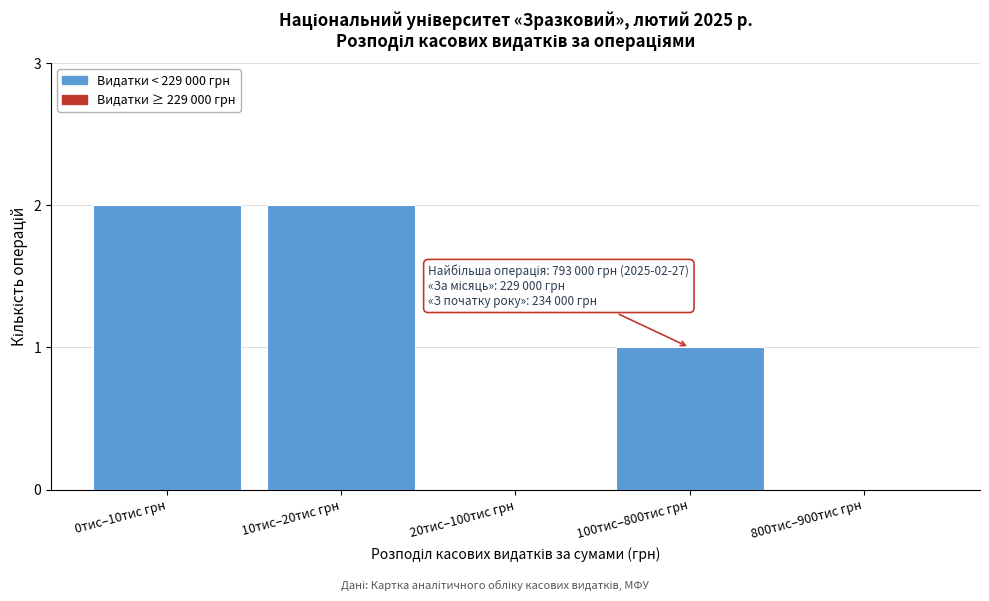

Reading left to right, what are all the values shown in this chart?

0тис–10тис грн=2	10тис–20тис грн=2	20тис–100тис грн=0	100тис–800тис грн=1	800тис–900тис грн=0